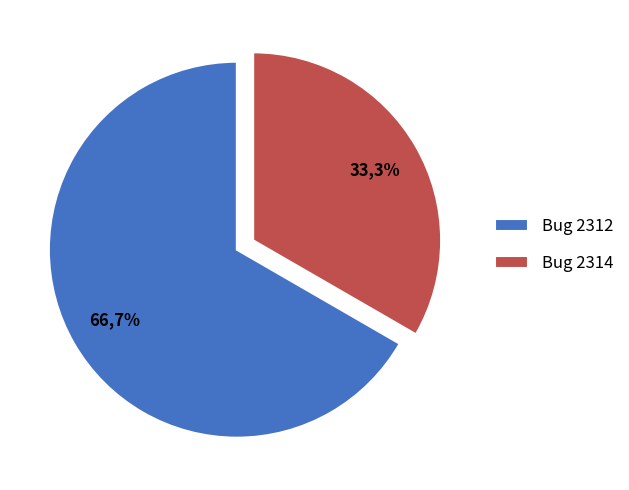

To the nearest percent, what portion does 2314 represent?

33%